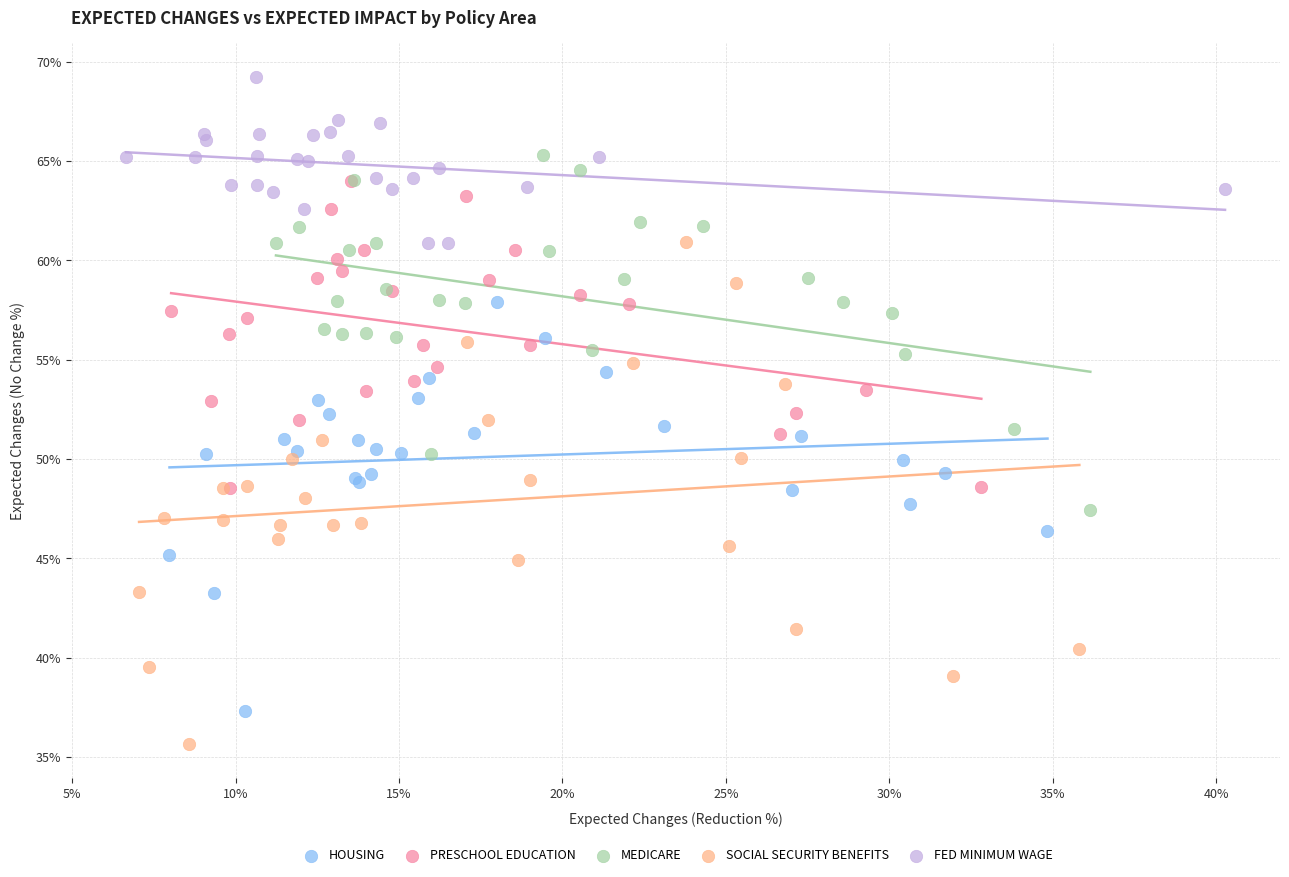

Which series contains the lowest Y value?

SOCIAL SECURITY BENEFITS